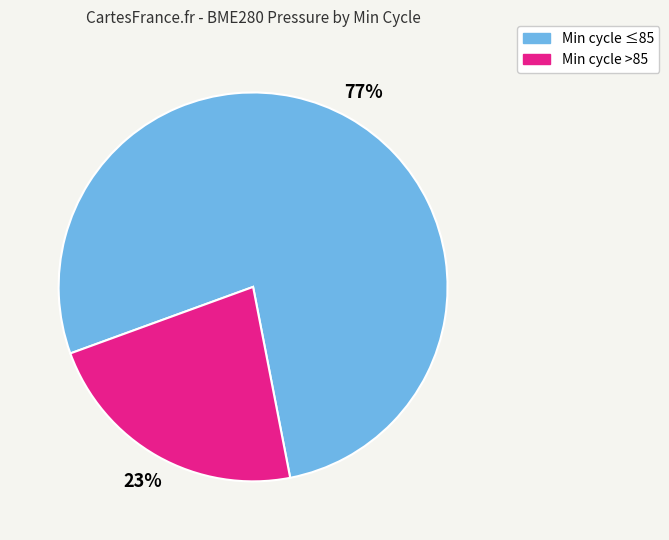

Is there any slice that represents more than half of the pie?

Yes